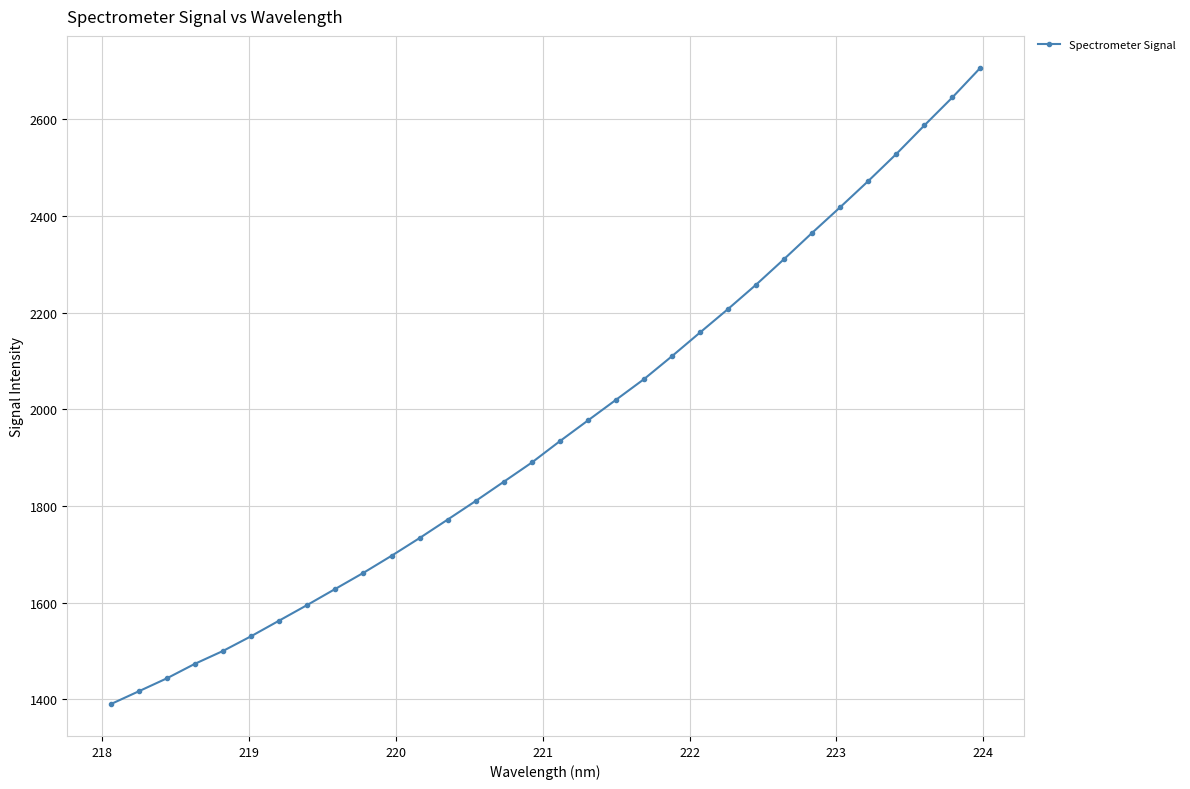

True or false: there are more than 2 points higher than both neighbors.

False